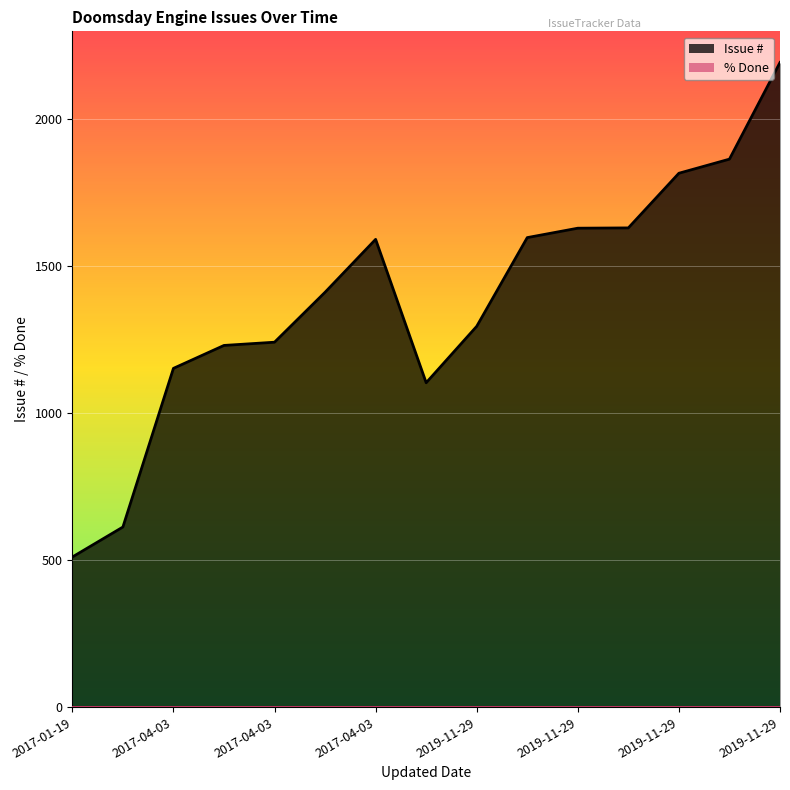

At which category does Issue # reach its first local valley?

2019-11-29